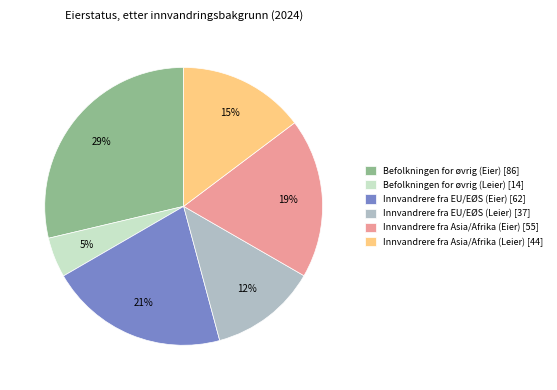

What percentage is the Befolkningen for øvrig (Leier) slice, to the nearest percent?

5%